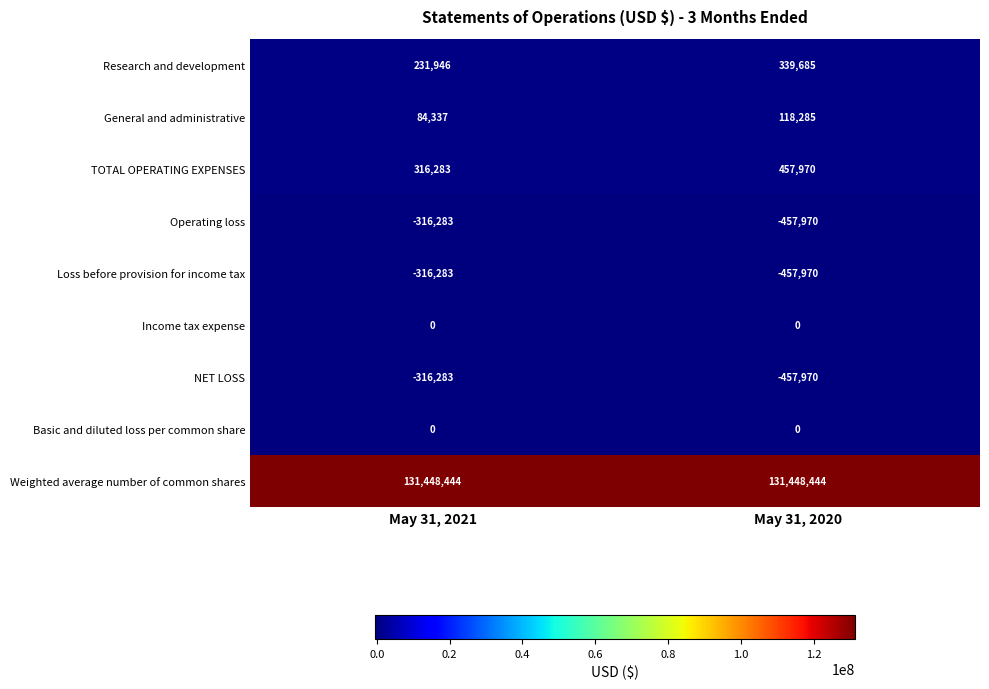

The Weighted average number of common shares series shows 131448444 at May 31, 2021. True or false?

True